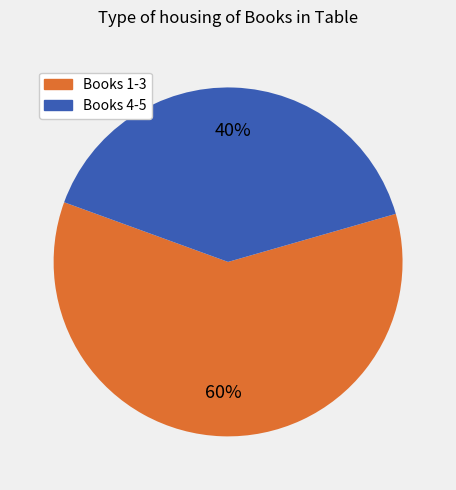

Is there a majority slice in this chart?

Yes